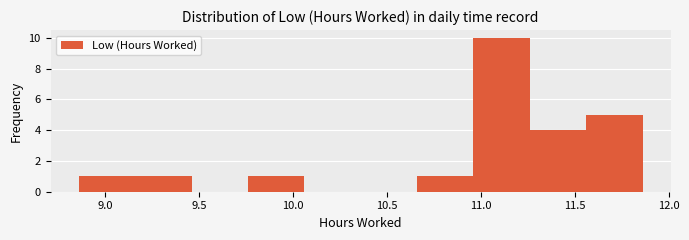

What is the height of the bar covering 11.26 to 11.56 on the x-axis? Neither the bar edges nor the heights are printed on the chart, so give them approximately, as read against the axes.

4